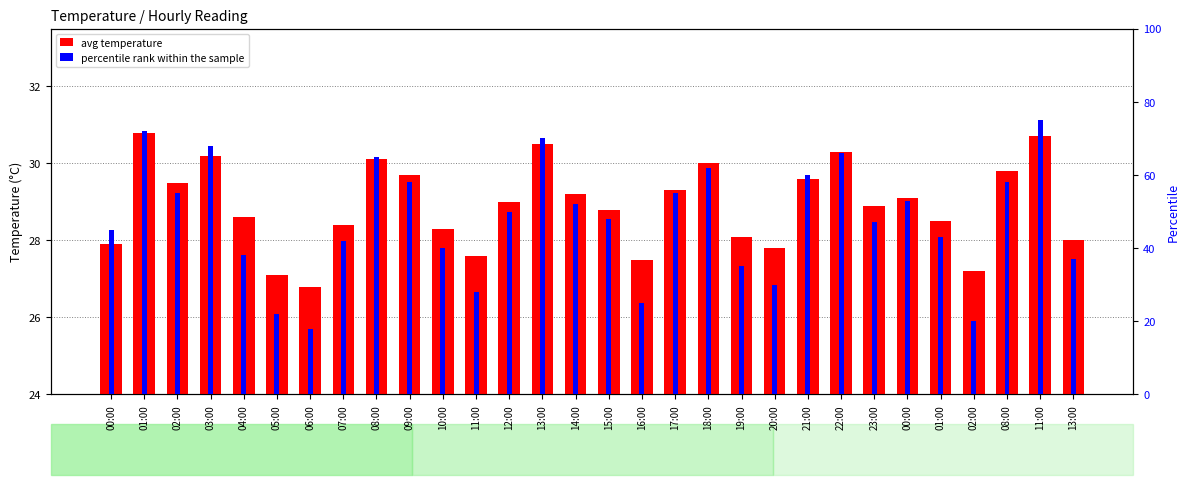

List the series in order of their overall mean, highest first.

percentile rank within the sample, avg temperature